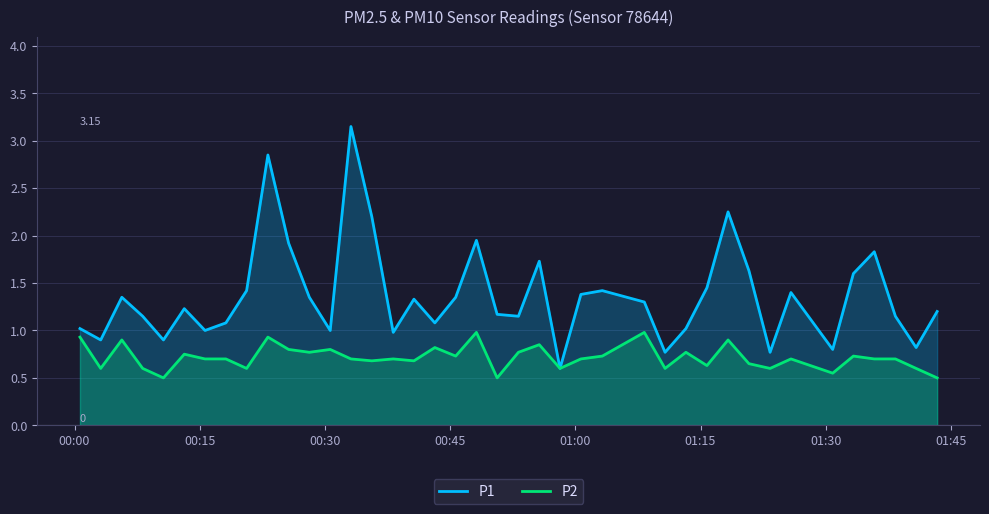

Which series has the largest range (max minus min)?

P1